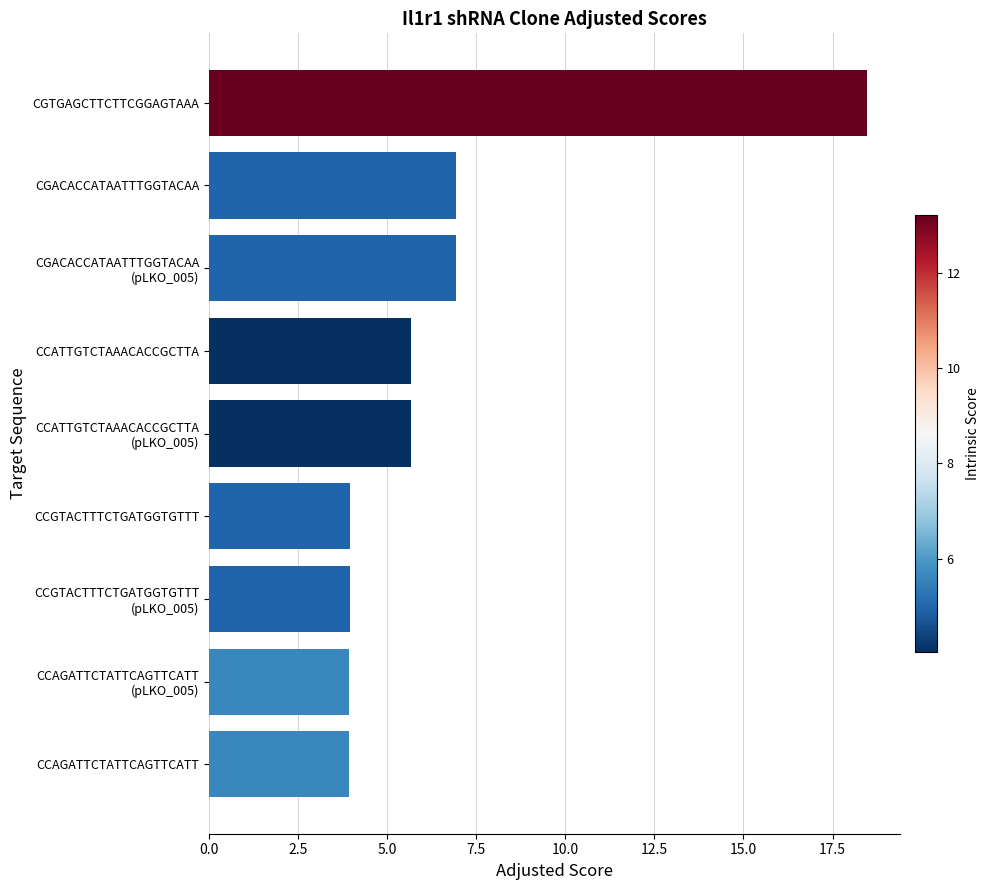

Is it true that the value at CCAGATTCTATTCAGTTCATT is 1.3?

False